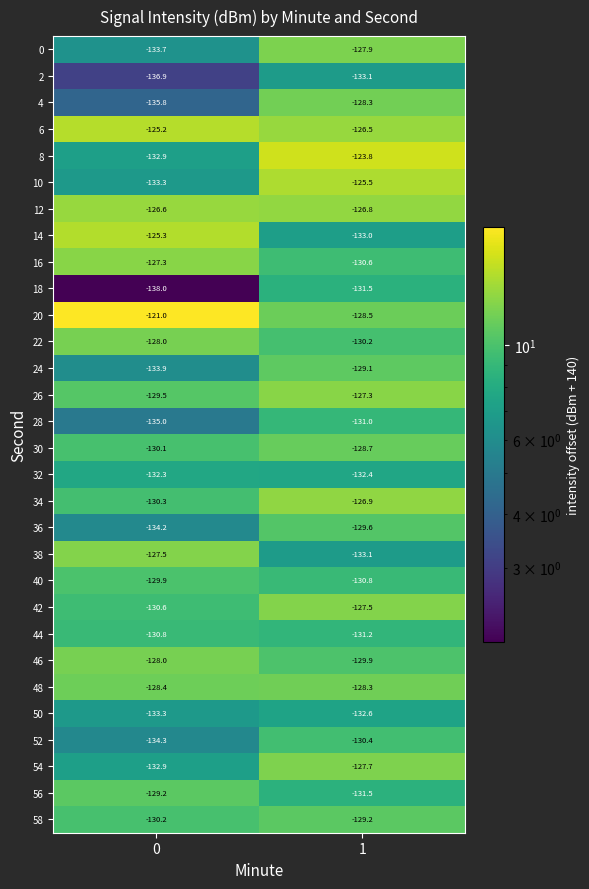

Which series has the largest total across all categories?

20